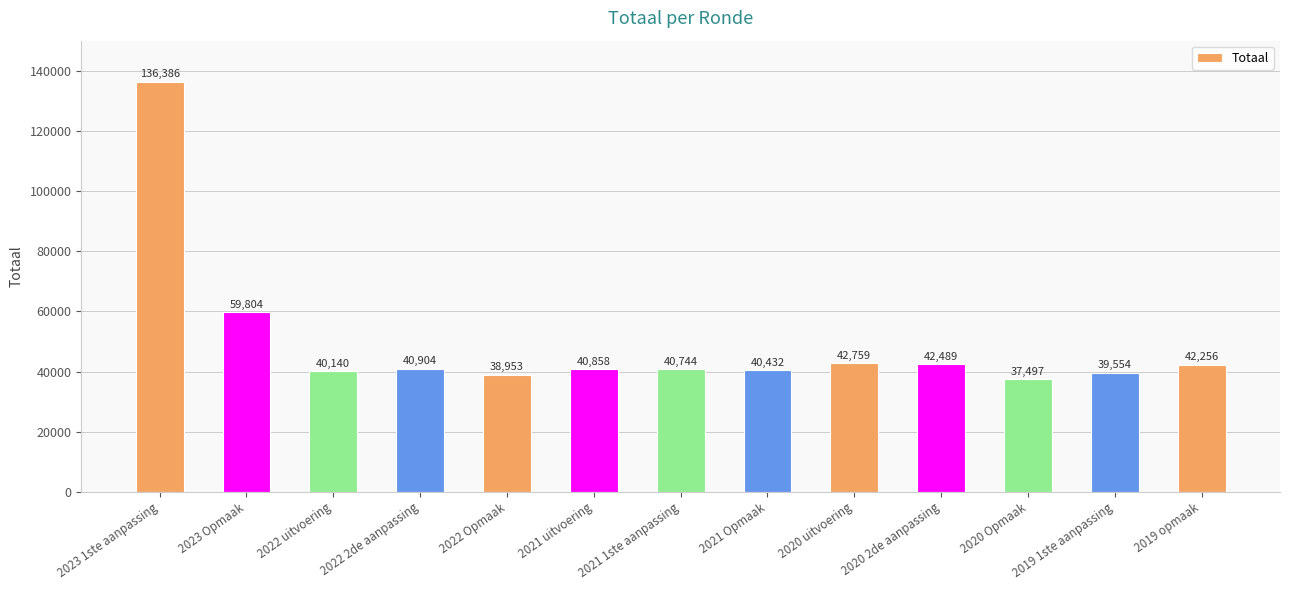

Reading right to left, transcribe all the data shown in this chart.

42256	39554	37497	42489	42759	40432	40744	40858	38953	40904	40140	59804	136386